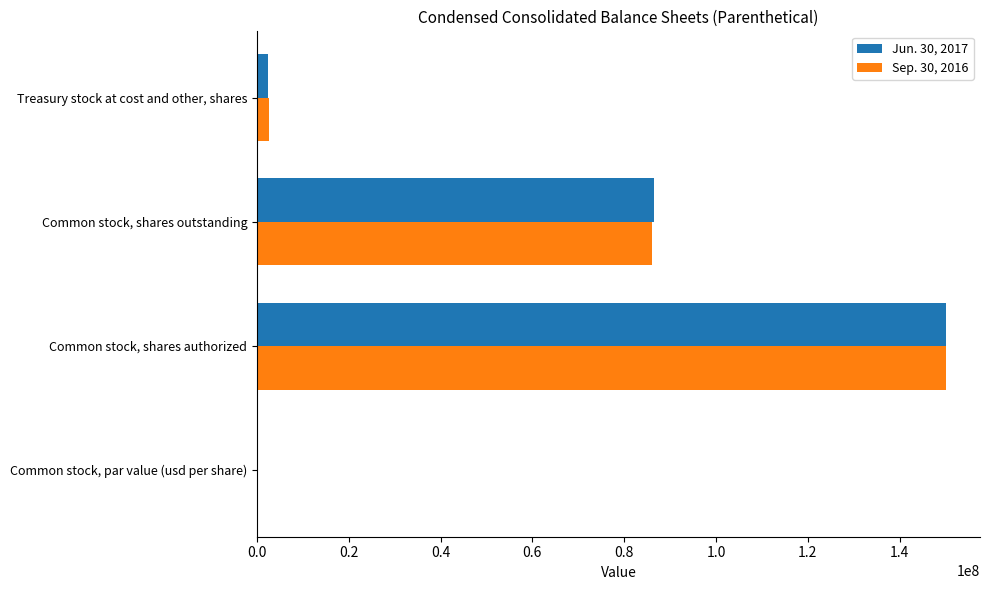

True or false: Jun. 30, 2017 has a value of 150000000.0 at Common stock, shares authorized.

True